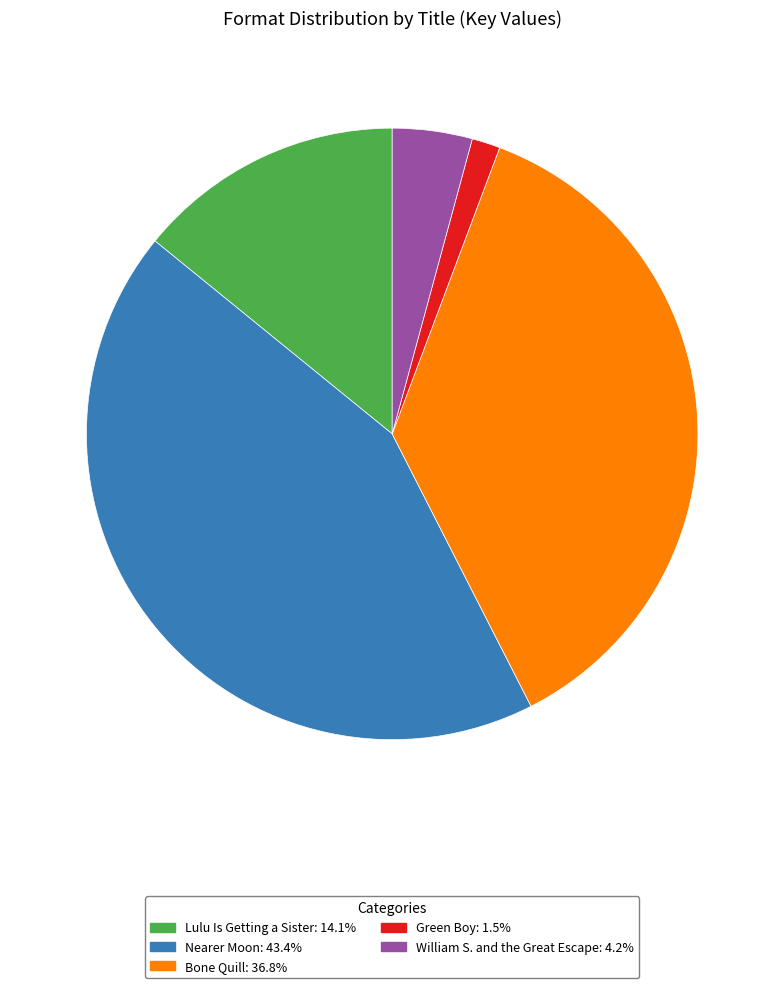

Rank the categories by value from lowest to highest.

Green Boy, William S. and the Great Escape, Lulu Is Getting a Sister, Bone Quill, Nearer Moon